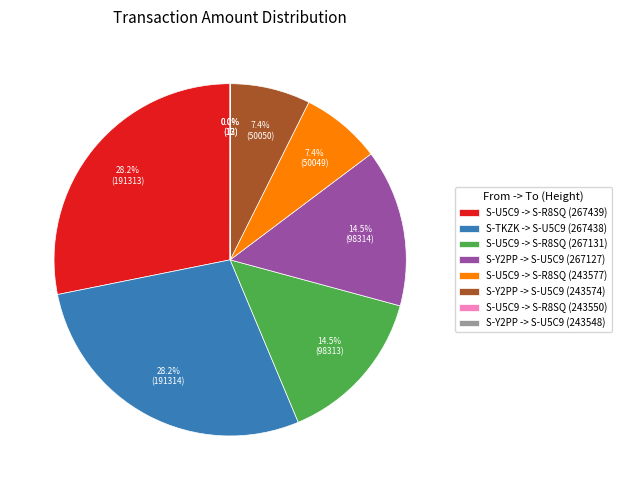

Approximately how many times larger is the value at S-Y2PP -> S-U5C9 (267127) compared to S-Y2PP -> S-U5C9 (243574)?

2.0